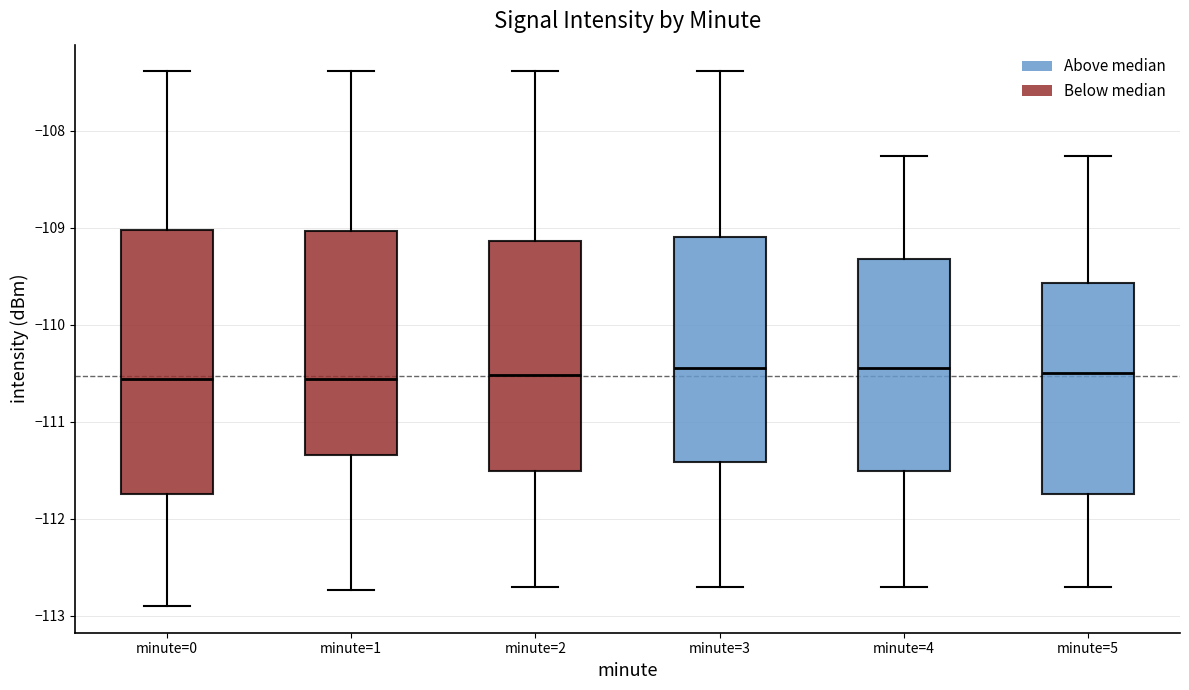

Comparing the boxes themselves (not the whiskers), which one is the tallest?

minute=0